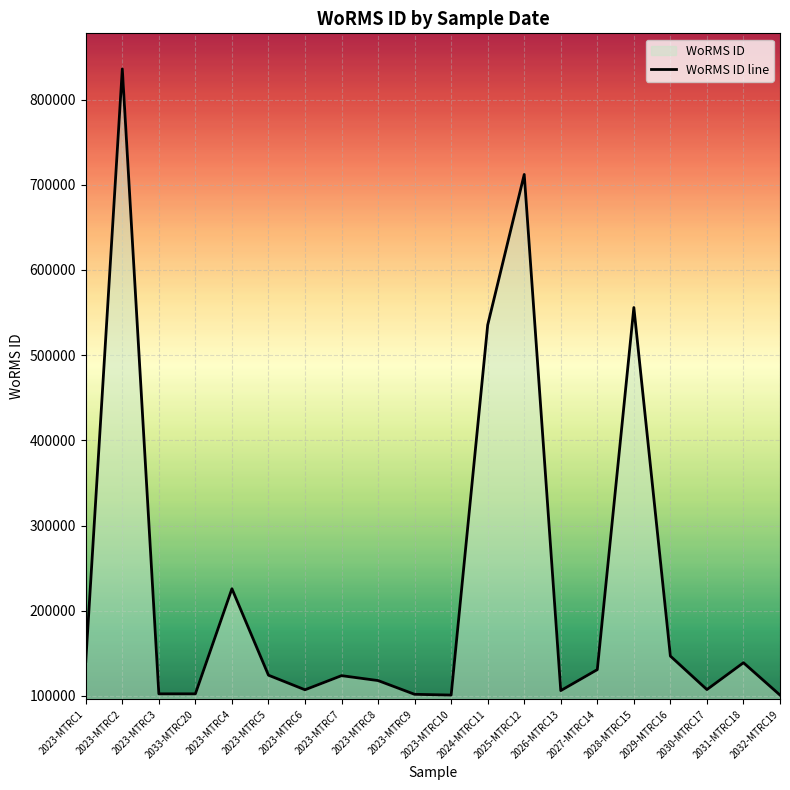

Rank the categories by value from highest to lowest.

2023-MTRC2, 2025-MTRC12, 2028-MTRC15, 2024-MTRC11, 2023-MTRC4, 2029-MTRC16, 2023-MTRC1, 2031-MTRC18, 2027-MTRC14, 2023-MTRC5, 2023-MTRC7, 2023-MTRC8, 2030-MTRC17, 2023-MTRC6, 2026-MTRC13, 2033-MTRC20, 2023-MTRC3, 2023-MTRC9, 2032-MTRC19, 2023-MTRC10